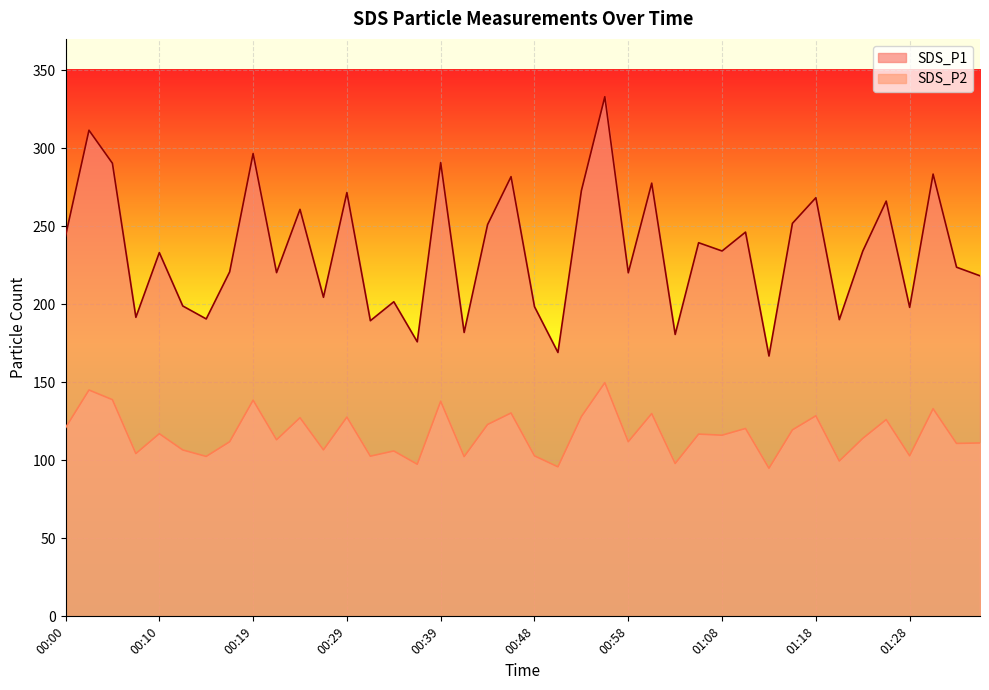

Is it true that SDS_P1 equals 223.7 at 01:32?

True